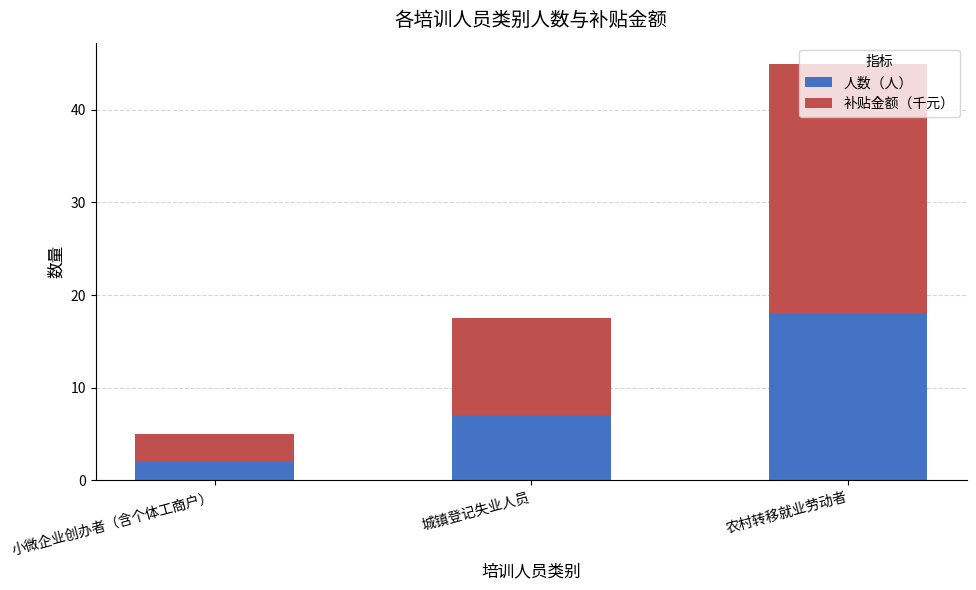

Which category has the lowest value in the 人数（人） series?

小微企业创办者（含个体工商户）